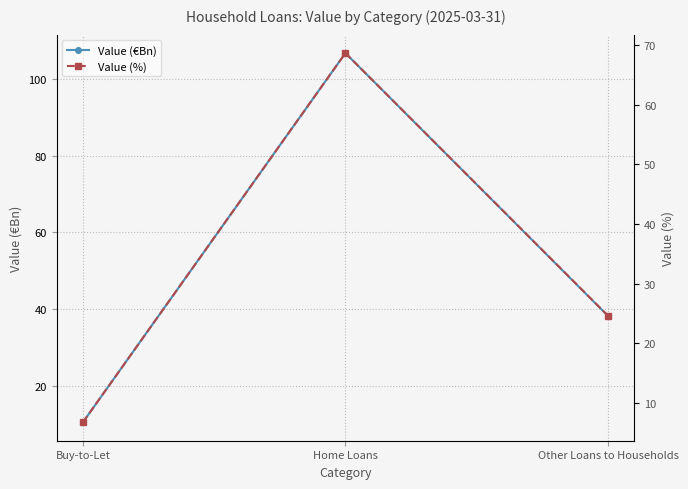

What is the average value of the Value (%) series?

33.3